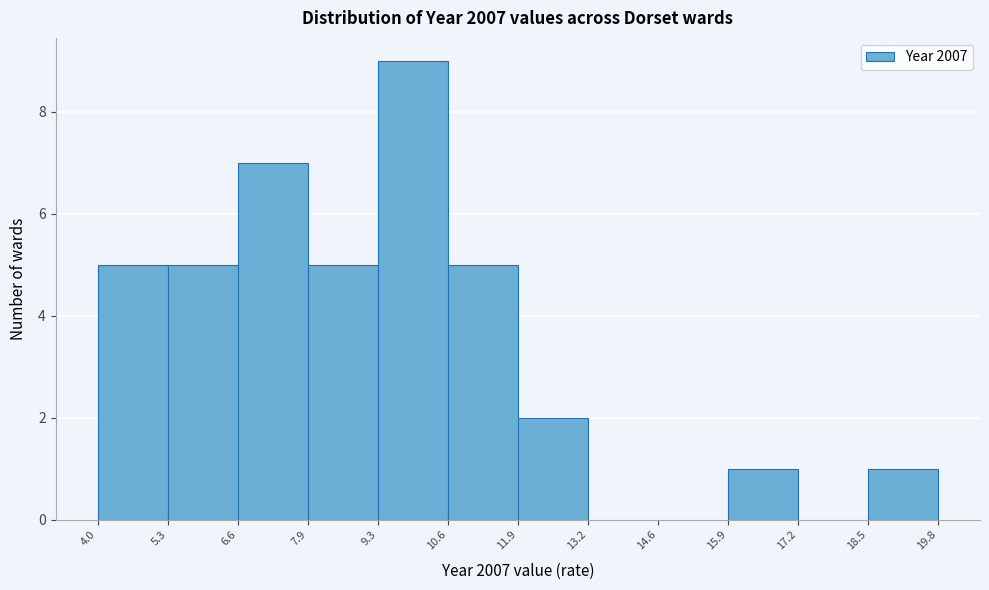

Reading left to right, transcribe this chart: for each bar, give the range it covers on the x-axis and its height. The values are not printed on the chart, so give them approximately, as read against the axis.

4.0 to 5.3: 5
5.3 to 6.6: 5
6.6 to 7.9: 7
7.9 to 9.3: 5
9.3 to 10.6: 9
10.6 to 11.9: 5
11.9 to 13.2: 2
13.2 to 14.6: 0
14.6 to 15.9: 0
15.9 to 17.2: 1
17.2 to 18.5: 0
18.5 to 19.8: 1